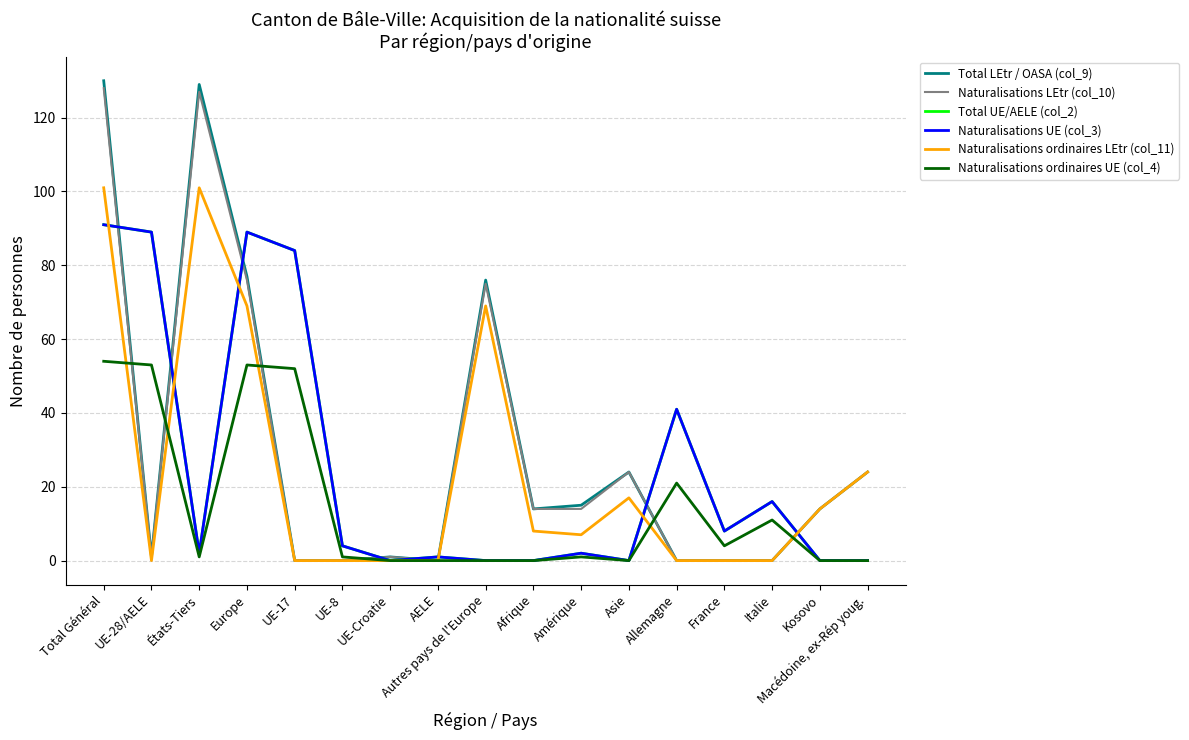

What value does the Naturalisations LEtr (col_10) series have at Amérique, to the nearest 10?

10